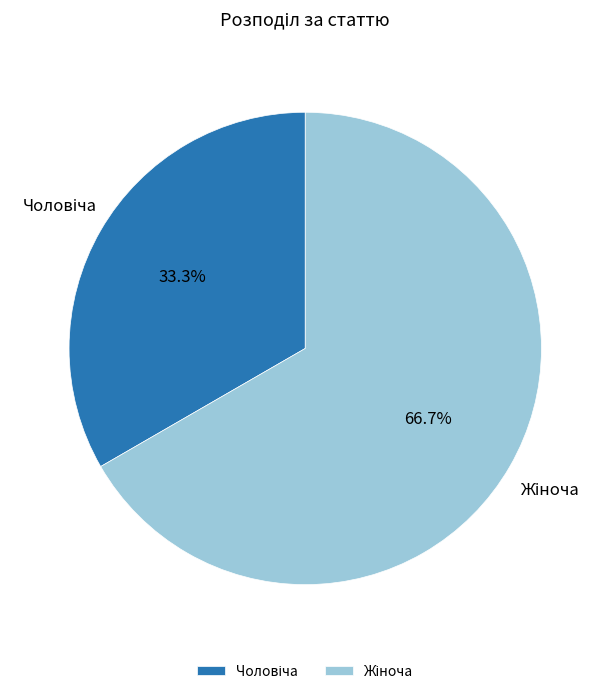

Does any single category account for the majority?

Yes